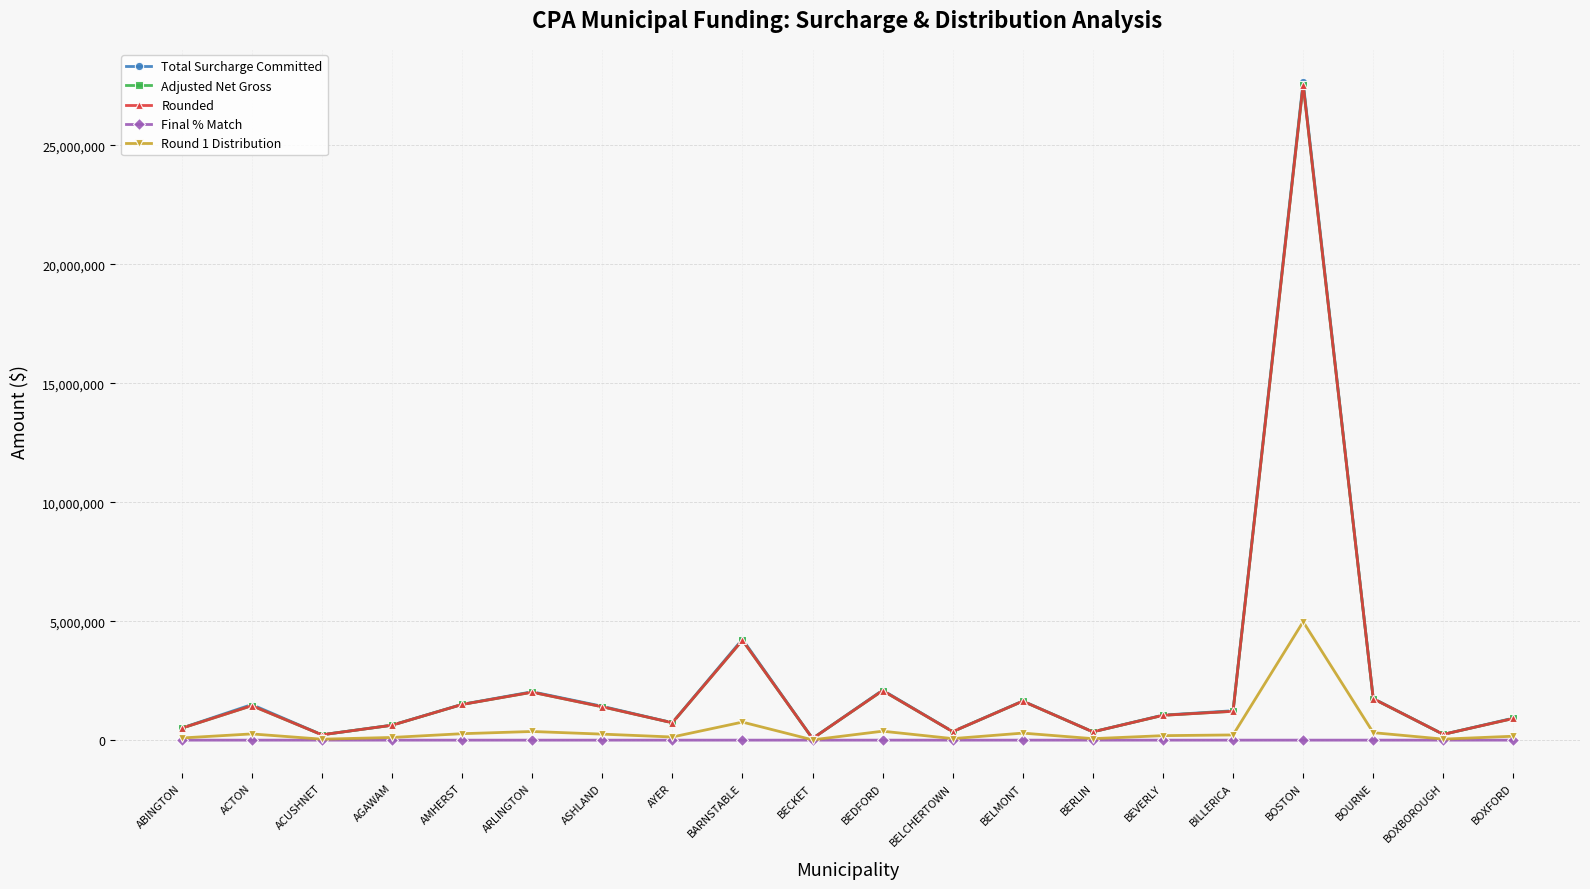

Where does the Total Surcharge Committed series first go above 1235586?

ACTON